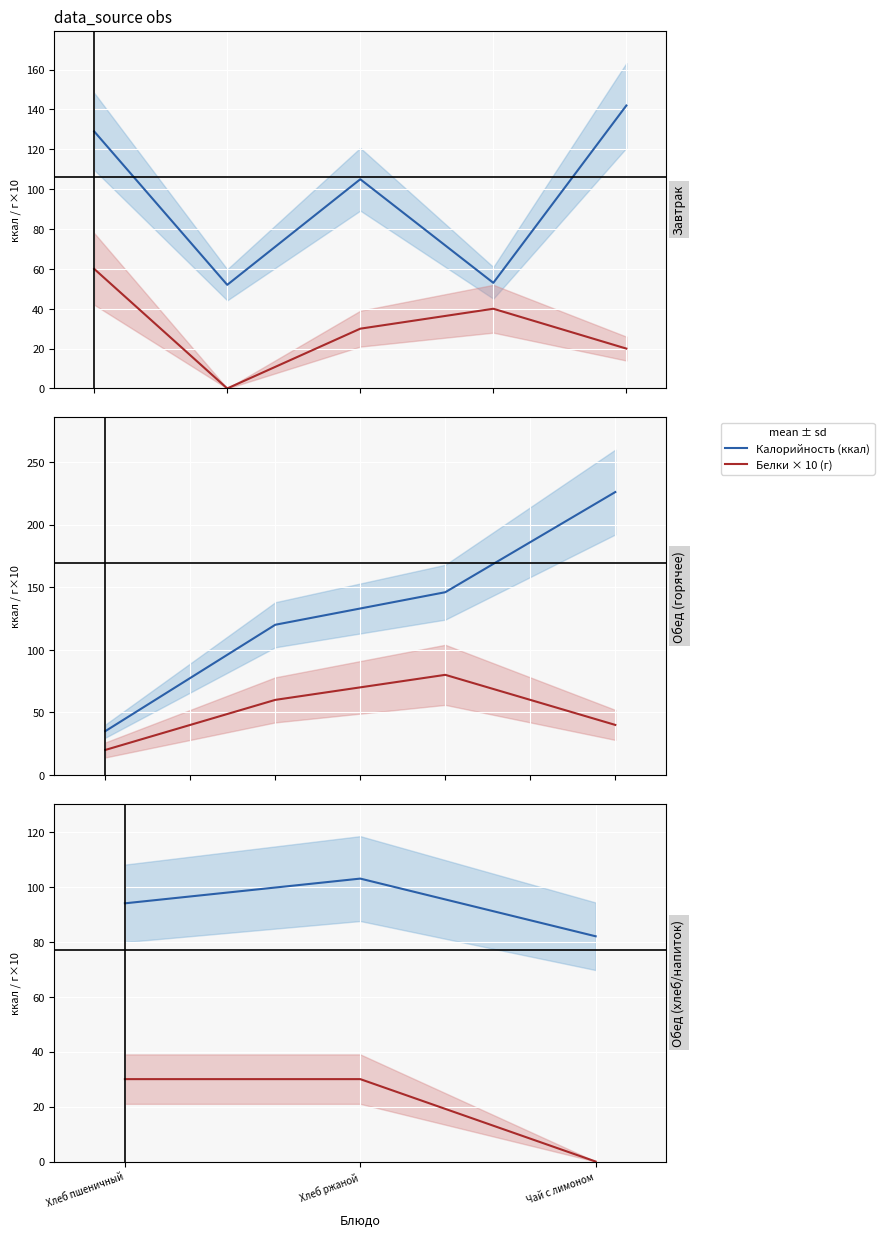

What is the label of the 1st point from the left?

Хлеб пшеничный